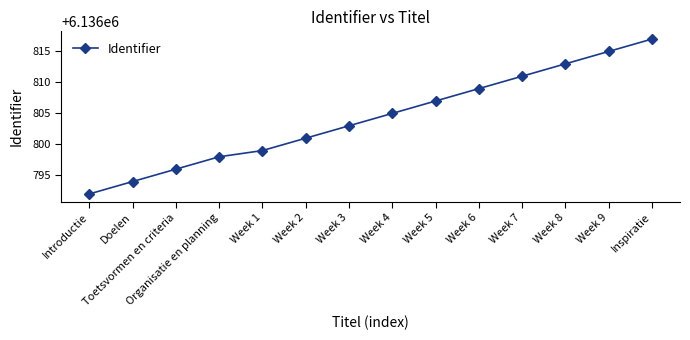

List the labels in order of value, largest first.

Inspiratie, Week 9, Week 8, Week 7, Week 6, Week 5, Week 4, Week 3, Week 2, Week 1, Organisatie en planning, Toetsvormen en criteria, Doelen, Introductie